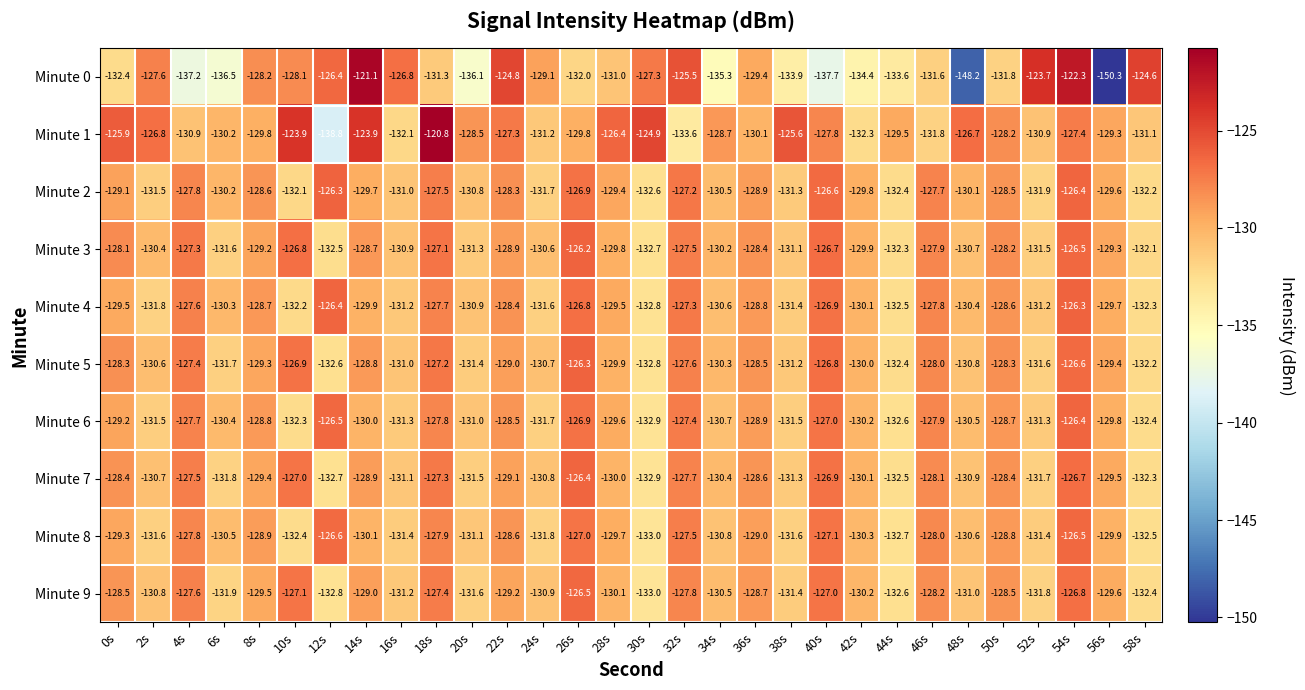

Which series has the largest total across all categories?

Minute 1